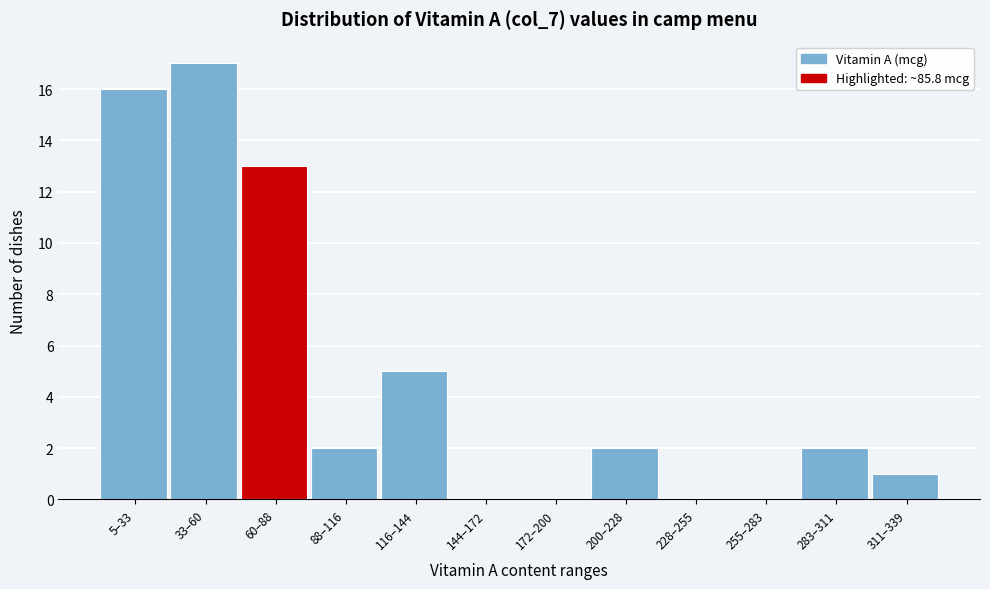

Reading right to left, extract all data points from this chart.

311–339=1	283–311=2	255–283=0	228–255=0	200–228=2	172–200=0	144–172=0	116–144=5	88–116=2	60–88=13	33–60=17	5–33=16